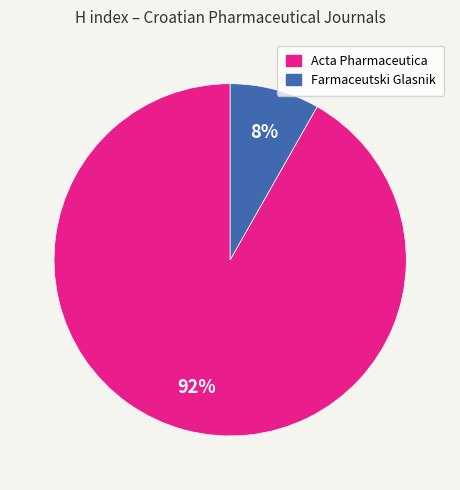

What is the largest slice in the pie chart?

Acta Pharmaceutica